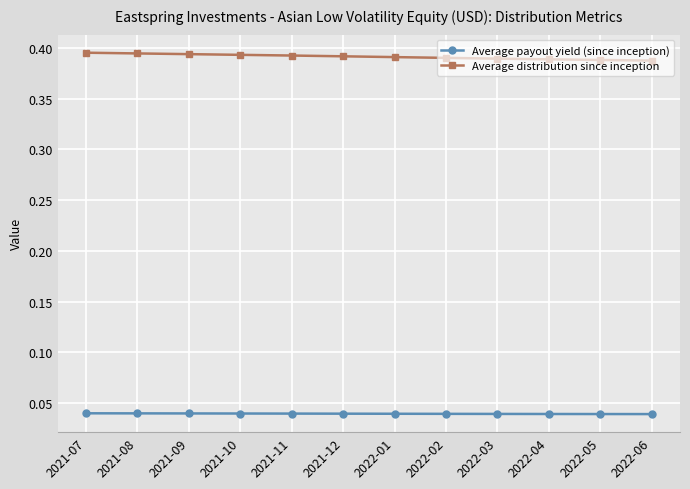

What are all the series names shown in the legend?

Average payout yield (since inception), Average distribution since inception